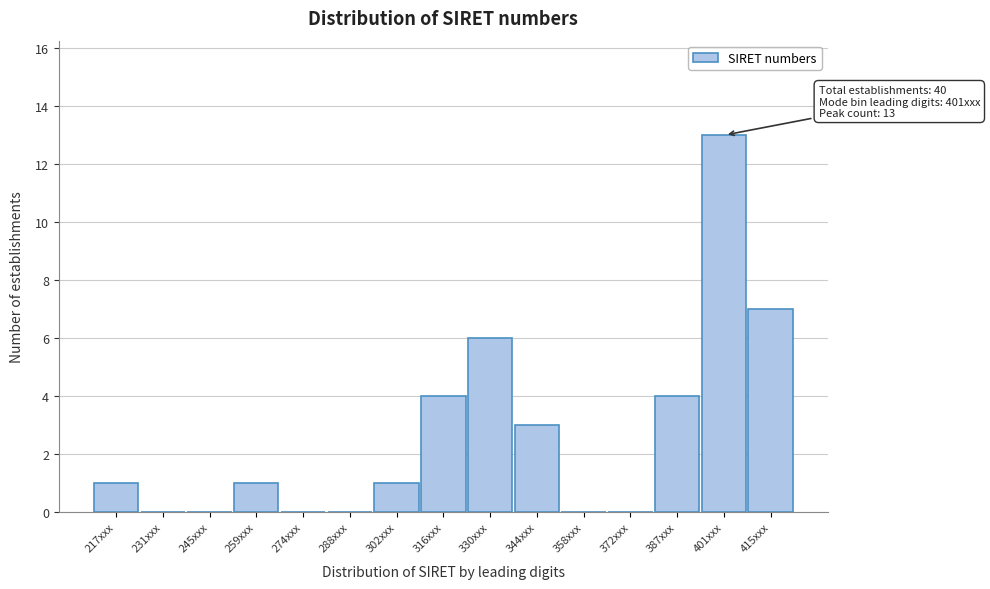

Reading left to right, list all the values displayed in this chart.

217xxx=1	231xxx=0	245xxx=0	259xxx=1	274xxx=0	288xxx=0	302xxx=1	316xxx=4	330xxx=6	344xxx=3	358xxx=0	372xxx=0	387xxx=4	401xxx=13	415xxx=7